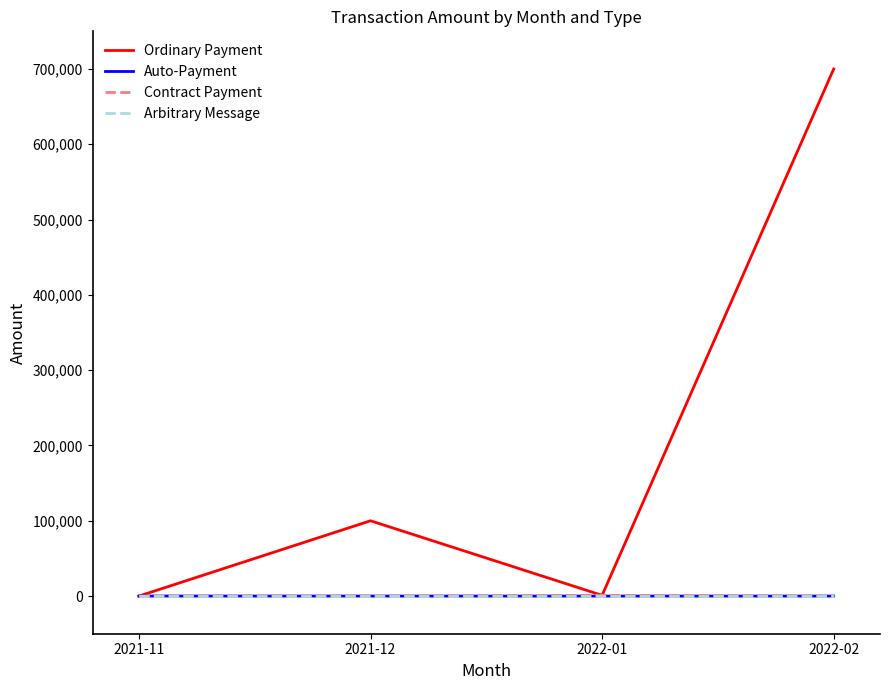

At which category is the sum across all series the highest?

2022-02